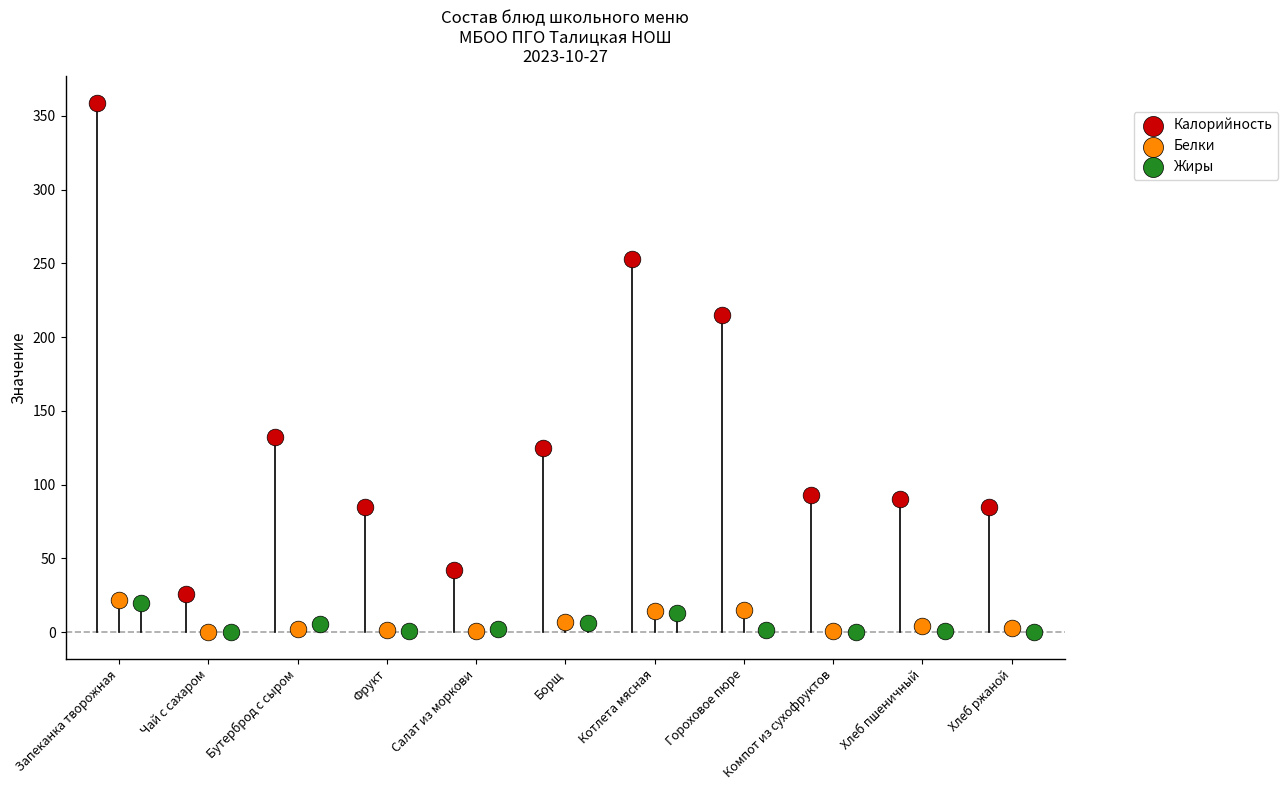

What are all the series names shown in the legend?

Калорийность, Белки, Жиры